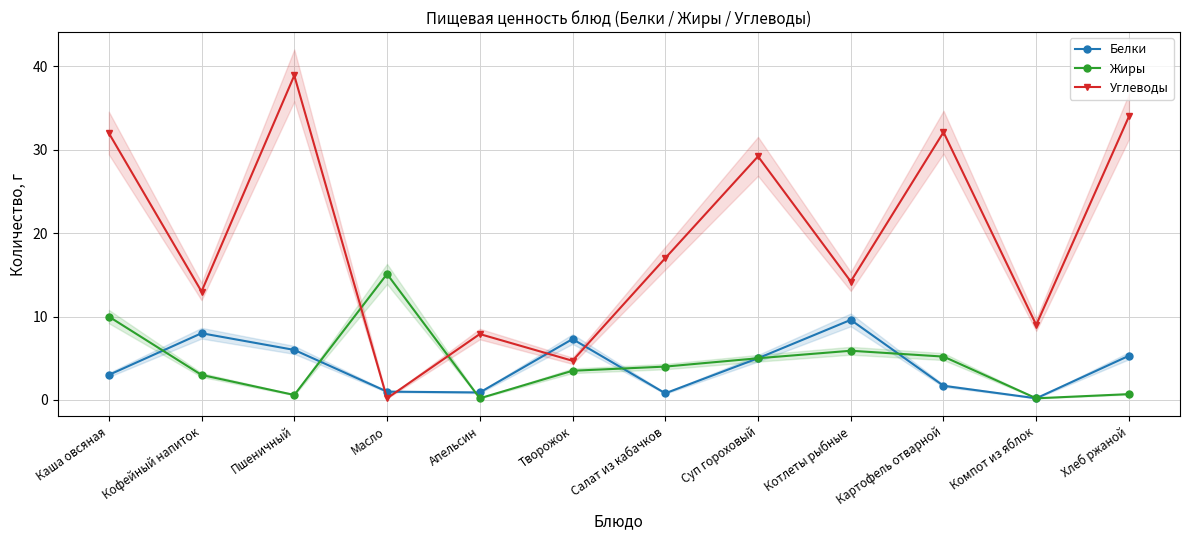

Reading left to right, what are all the values shown in this chart?

Белки: 3.0	8.0	6.0	1.0	0.9	7.3	0.8	5.0	9.6	1.7	0.2	5.3
Жиры: 10.0	3.0	0.6	15.1	0.2	3.5	4.0	5.0	5.9	5.2	0.2	0.7
Углеводы: 32.0	13.0	38.9	0.2	7.9	4.7	17.0	29.2	14.2	32.1	9.0	34.0